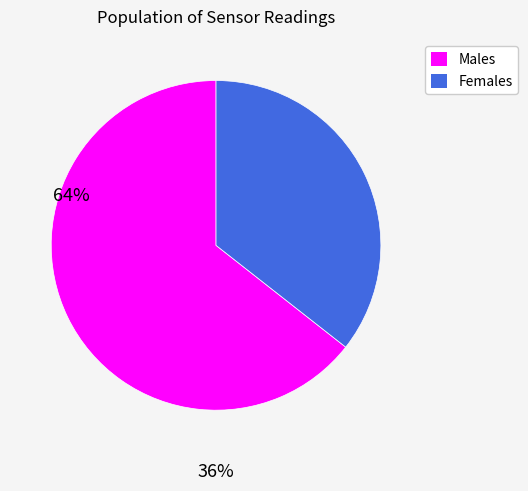

Does any single category account for the majority?

Yes